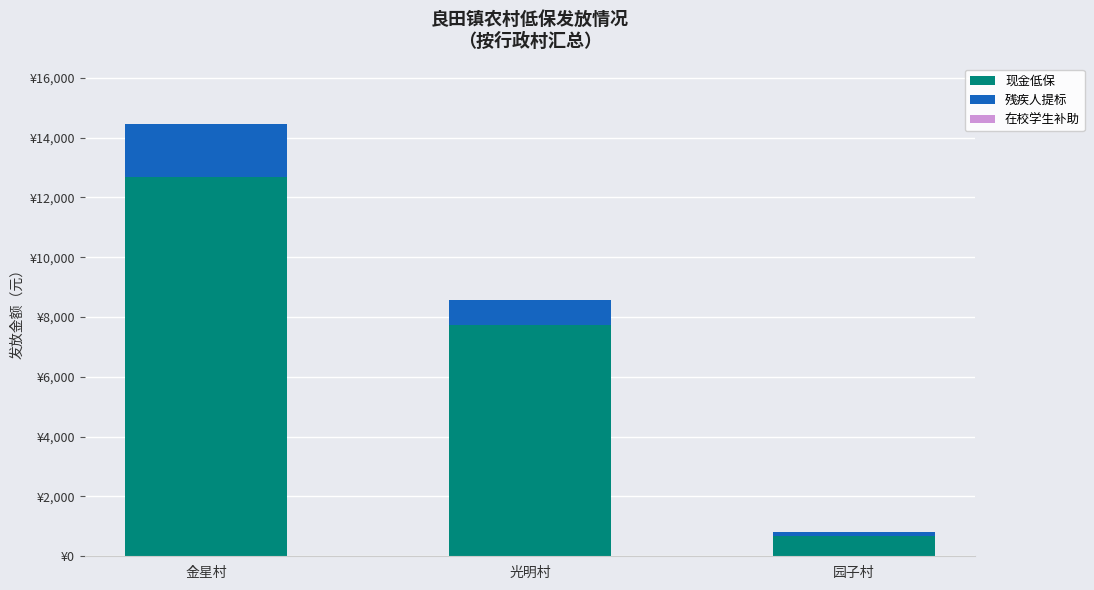

Are the bars horizontal?

No